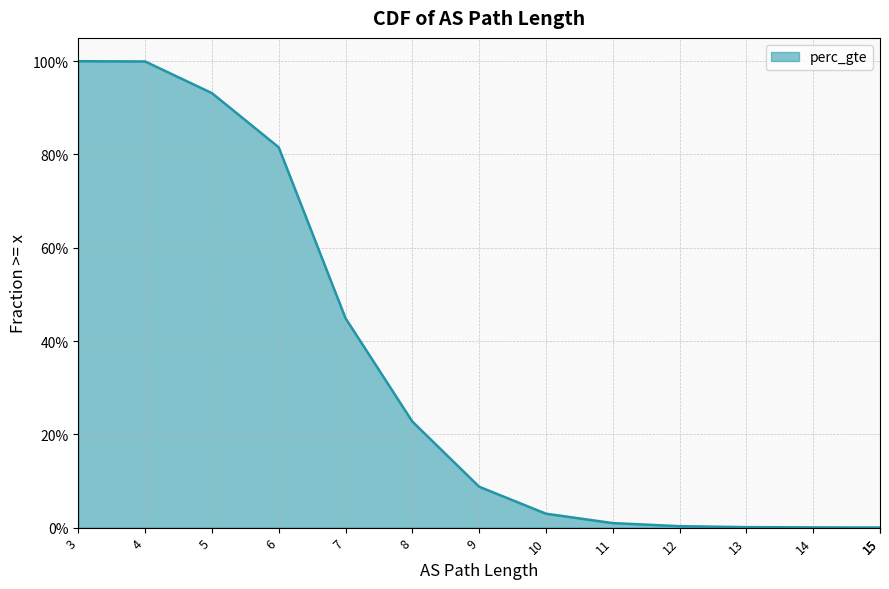

What is the greatest value displayed?

1.0